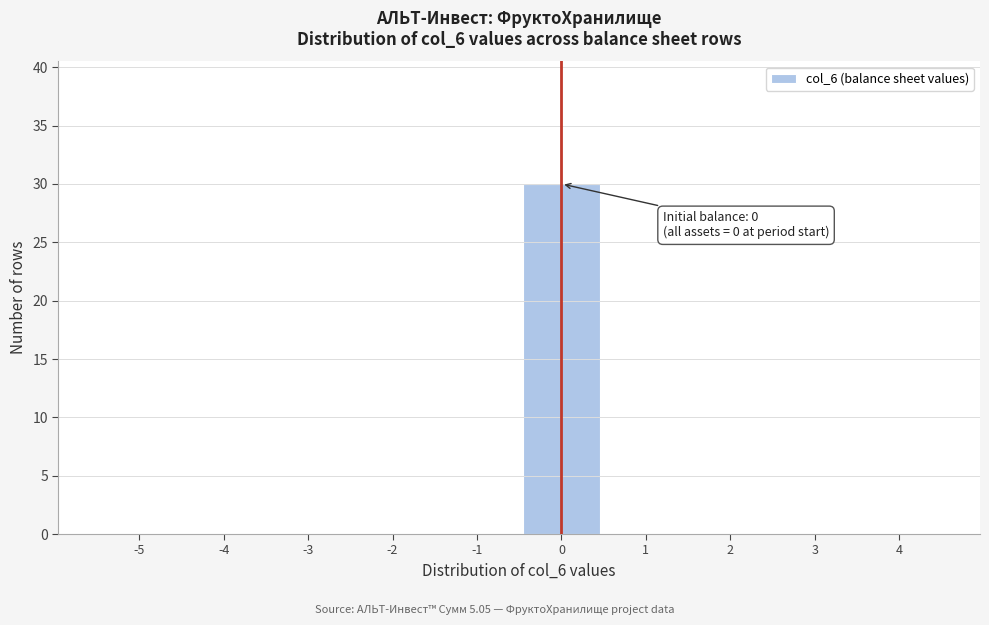

Reading left to right, what are all the values shown in this chart?

-5=0	-4=0	-3=0	-2=0	-1=0	0=30	1=0	2=0	3=0	4=0